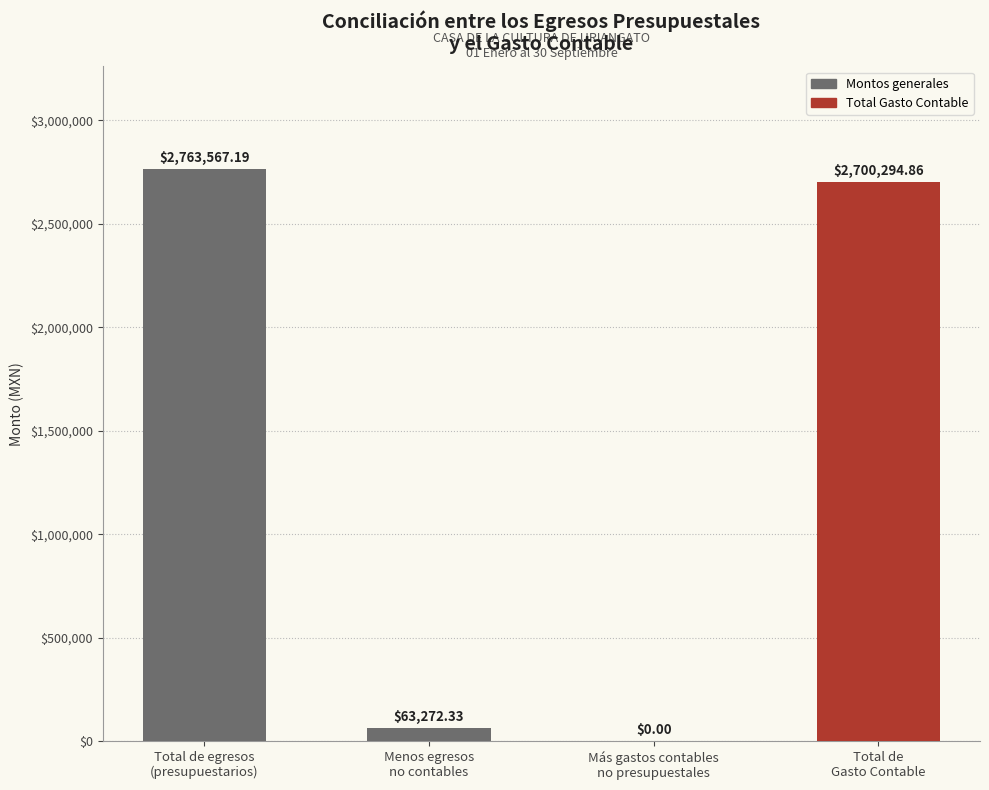

What is the sum of all values?

5527134.4